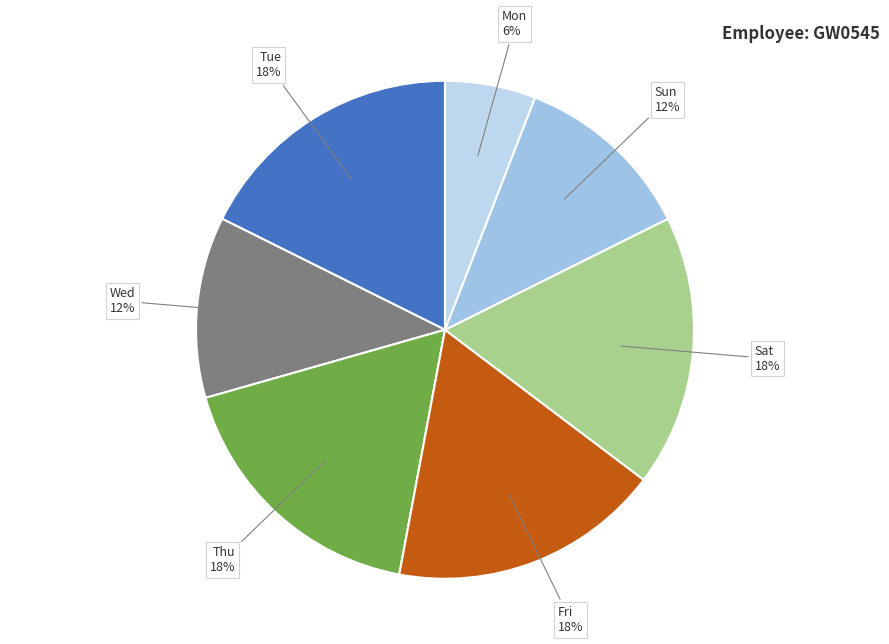

To the nearest percent, what is the difference between the Thu and Sat slice percentages?

0%